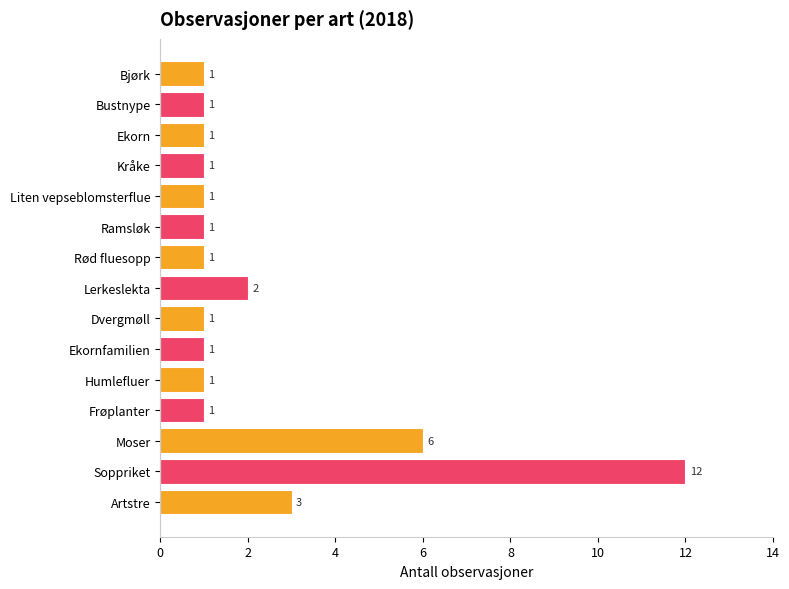

What is the change in value from Ramsløk to Soppriket?

+11